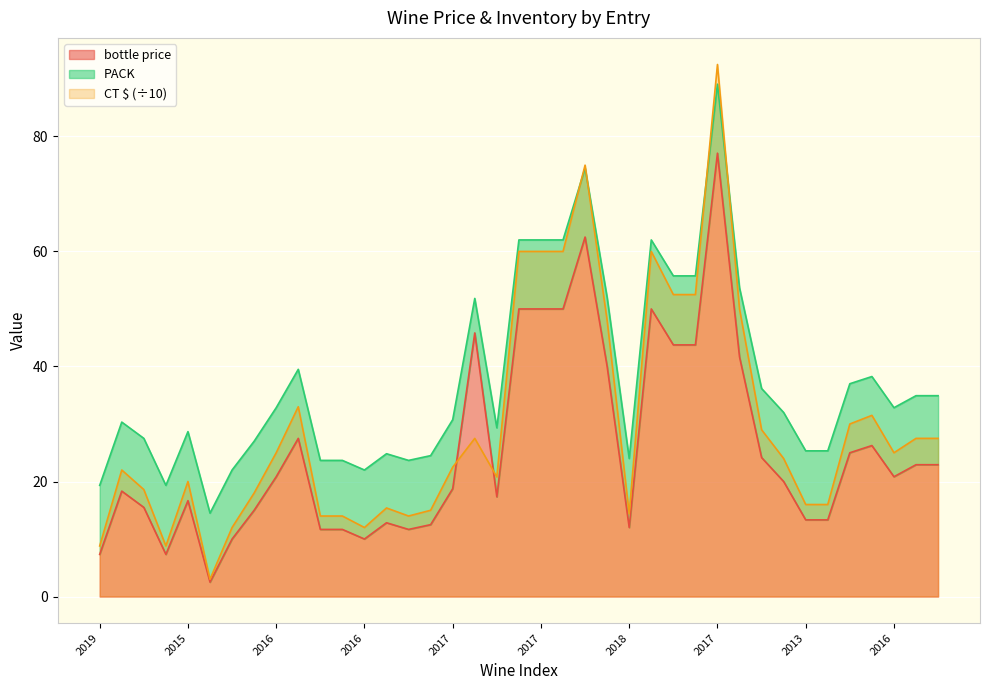

At how many categories does at least one series exceed 59?

6